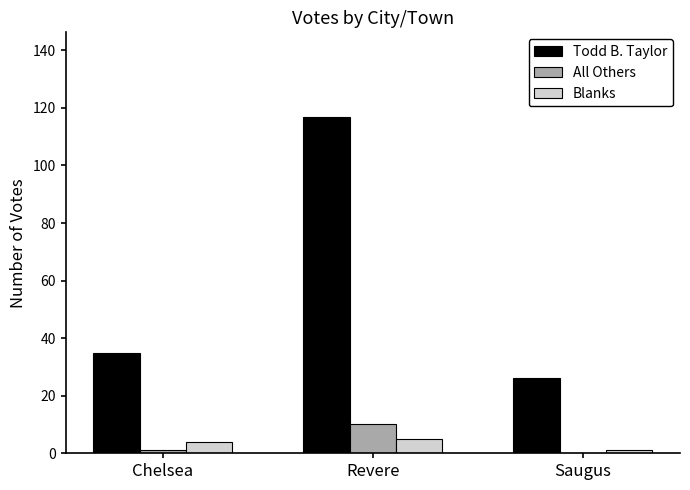

What is the spread (max minus min) of values at Chelsea?

34